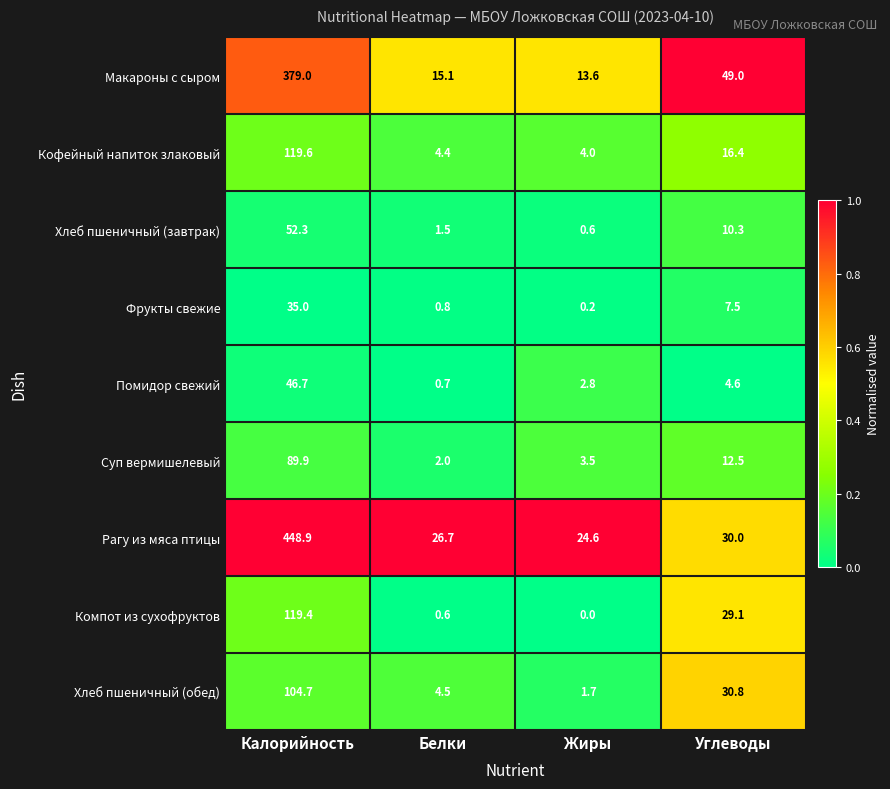

What is the difference between the highest and lowest values at Калорийность?

413.9